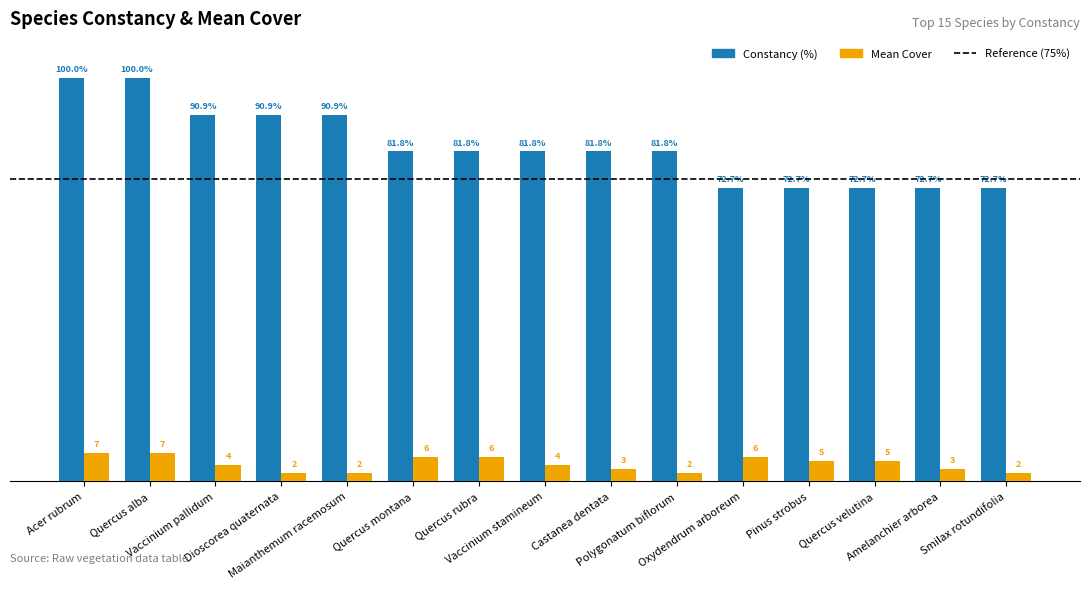

The Constancy series shows 130.7 at Vaccinium pallidum. True or false?

False